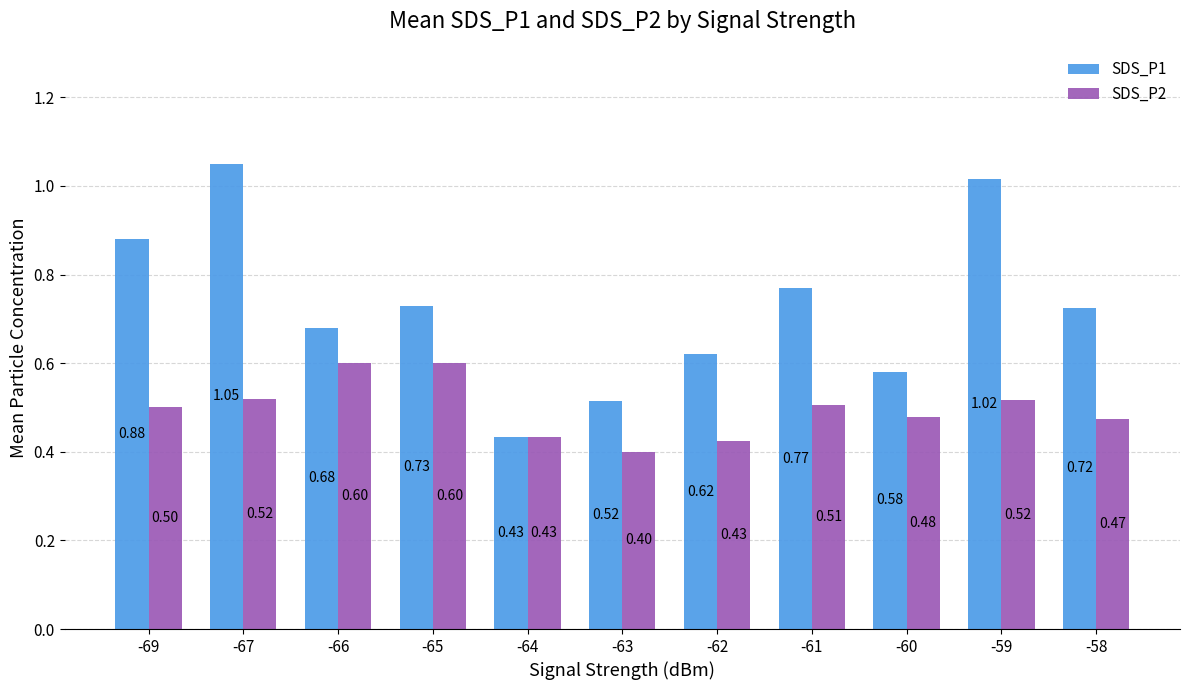

At which category is the sum across all series the highest?

-67